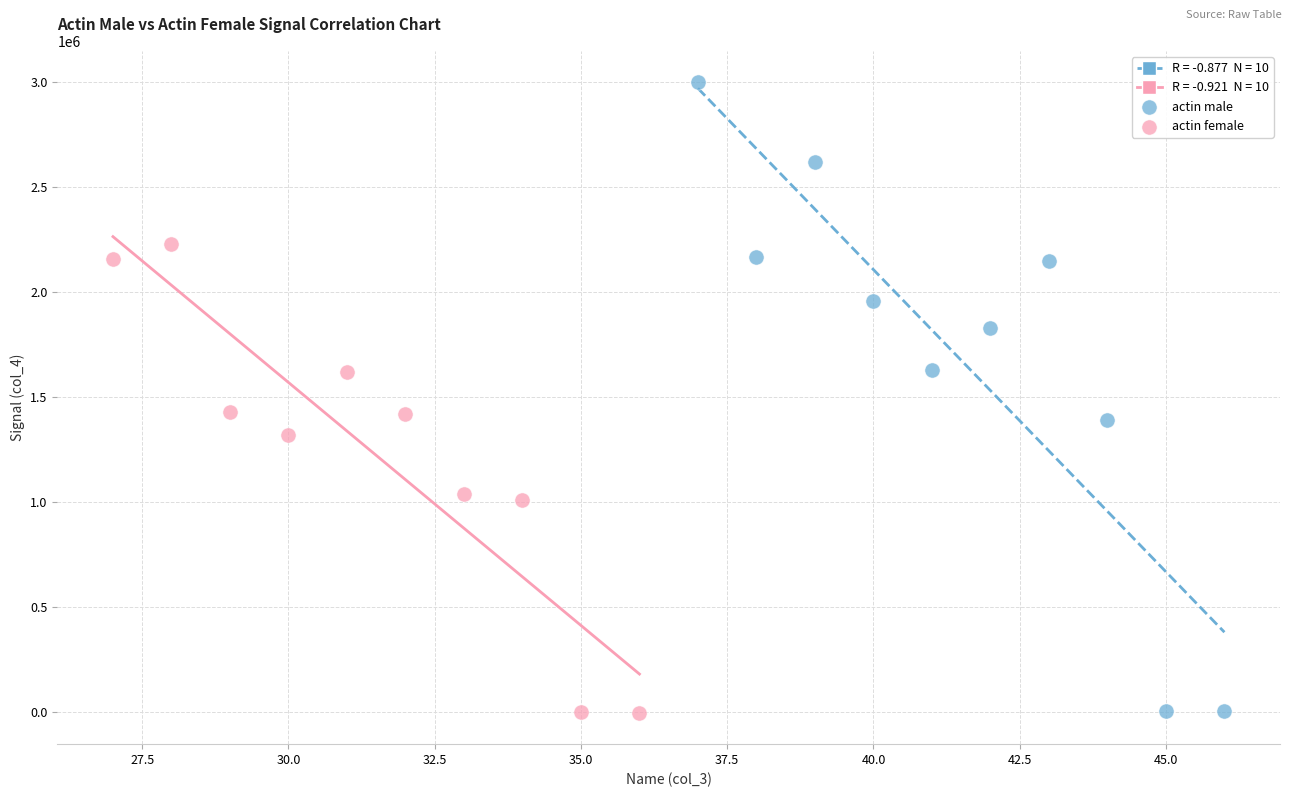

Which series has the largest Y range (max minus min)?

actin male